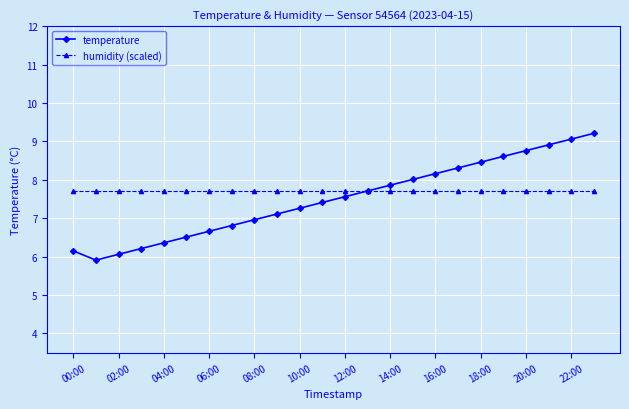

Which series has the largest range (max minus min)?

temperature